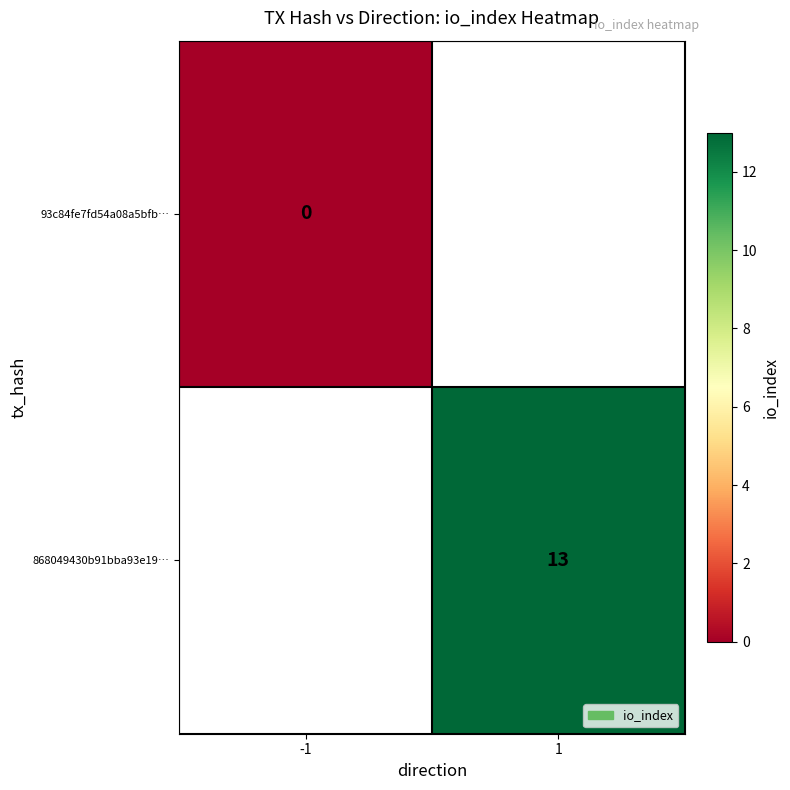

At how many categories does at least one series exceed 10?

1